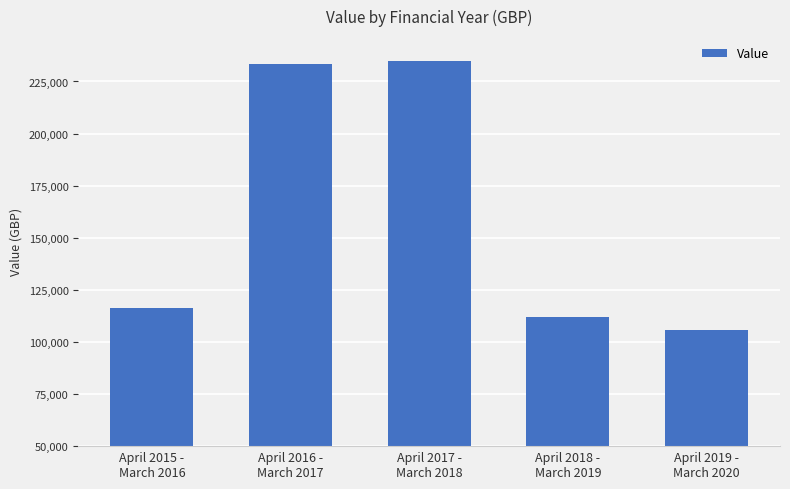

List the labels in order of value, smallest first.

April 2019 -
March 2020, April 2018 -
March 2019, April 2015 -
March 2016, April 2016 -
March 2017, April 2017 -
March 2018